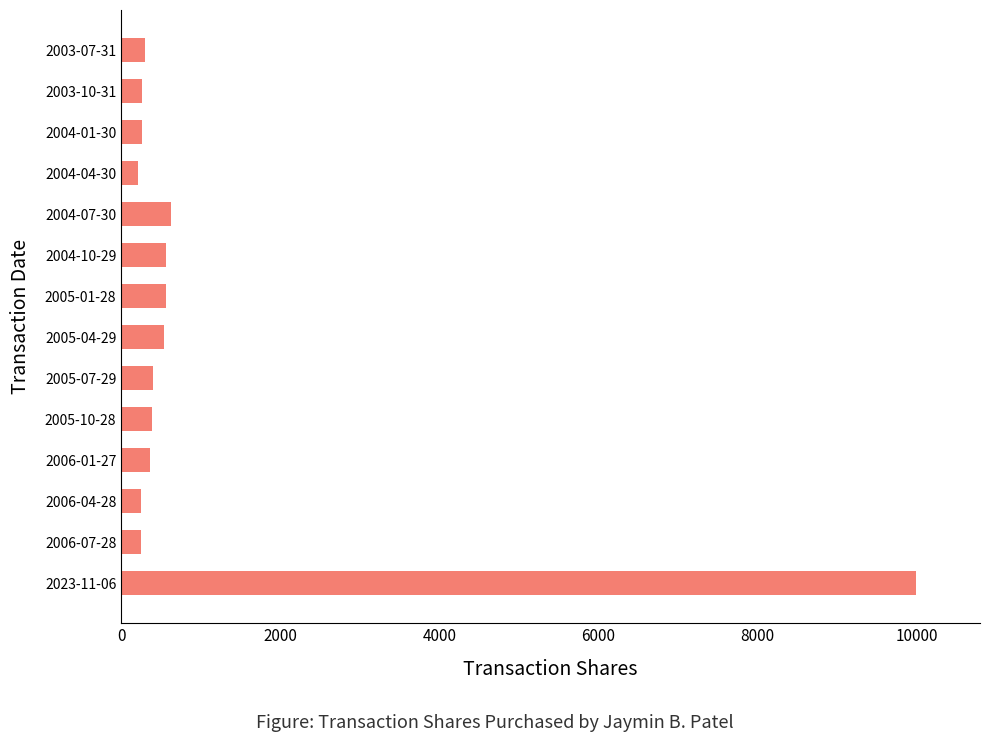

Approximately how many times larger is the value at 2004-01-30 compared to 2003-10-31?

1.0